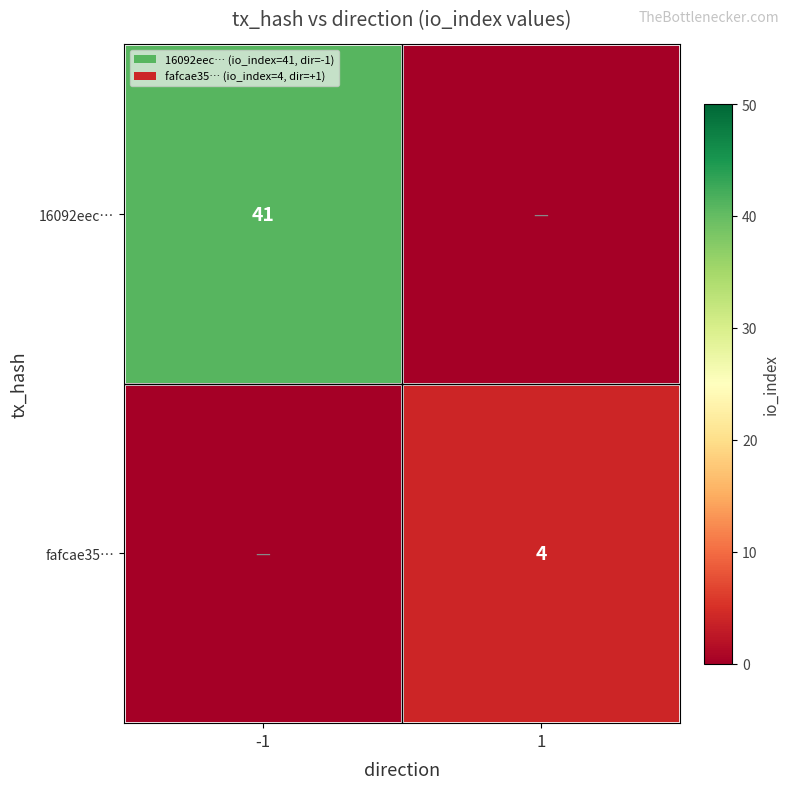

True or false: 16092eec… has a value of 9 at -1.

False